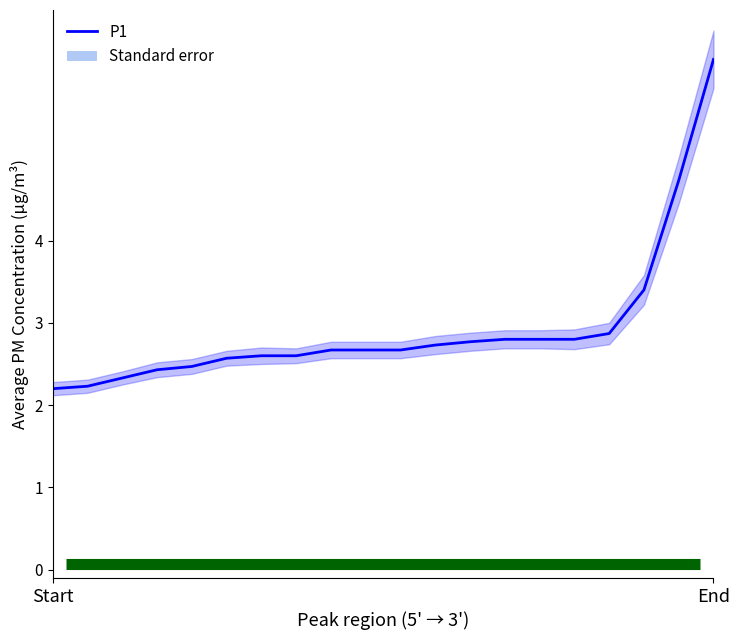

Reading left to right, extract all data points from this chart.

2.2	2.2	2.3	2.4	2.5	2.6	2.6	2.6	2.7	2.7	2.7	2.7	2.8	2.8	2.8	2.8	2.9	3.4	4.7	6.2